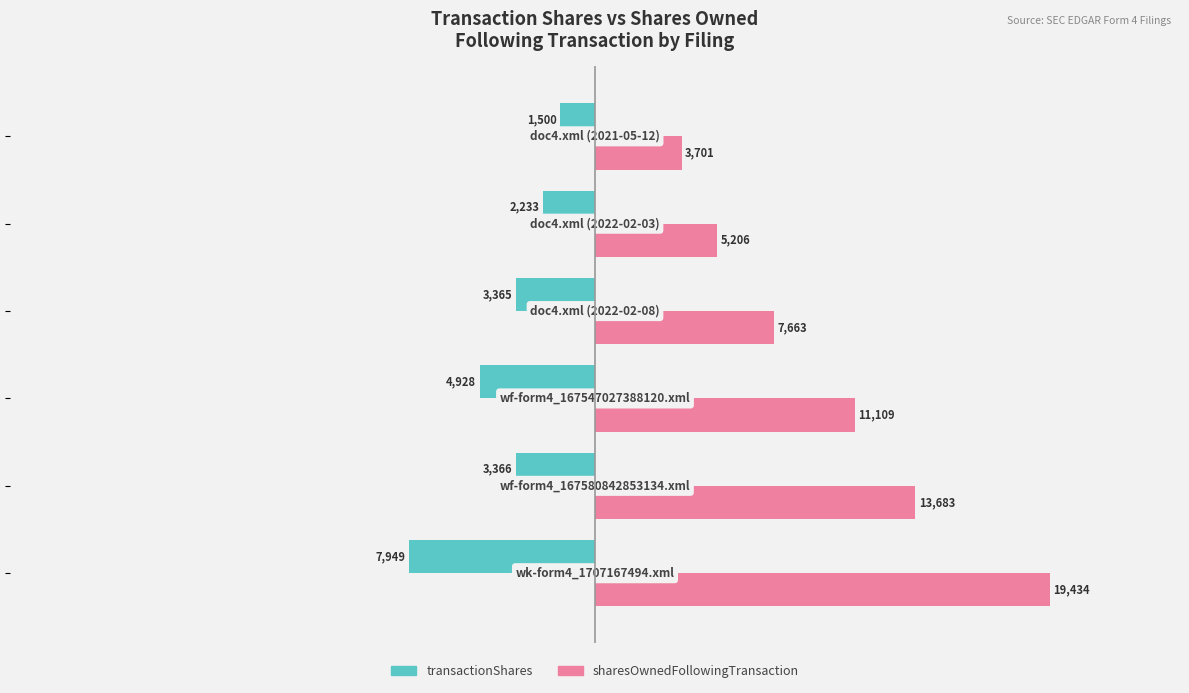

List the series in order of their overall mean, lowest first.

transactionShares, sharesOwnedFollowingTransaction